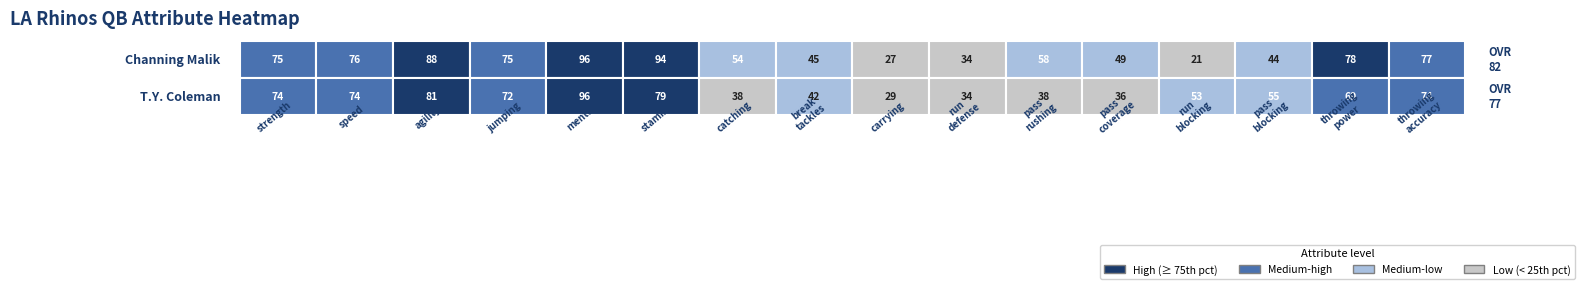

The value of T.Y. Coleman at jumping is 20. True or false?

False